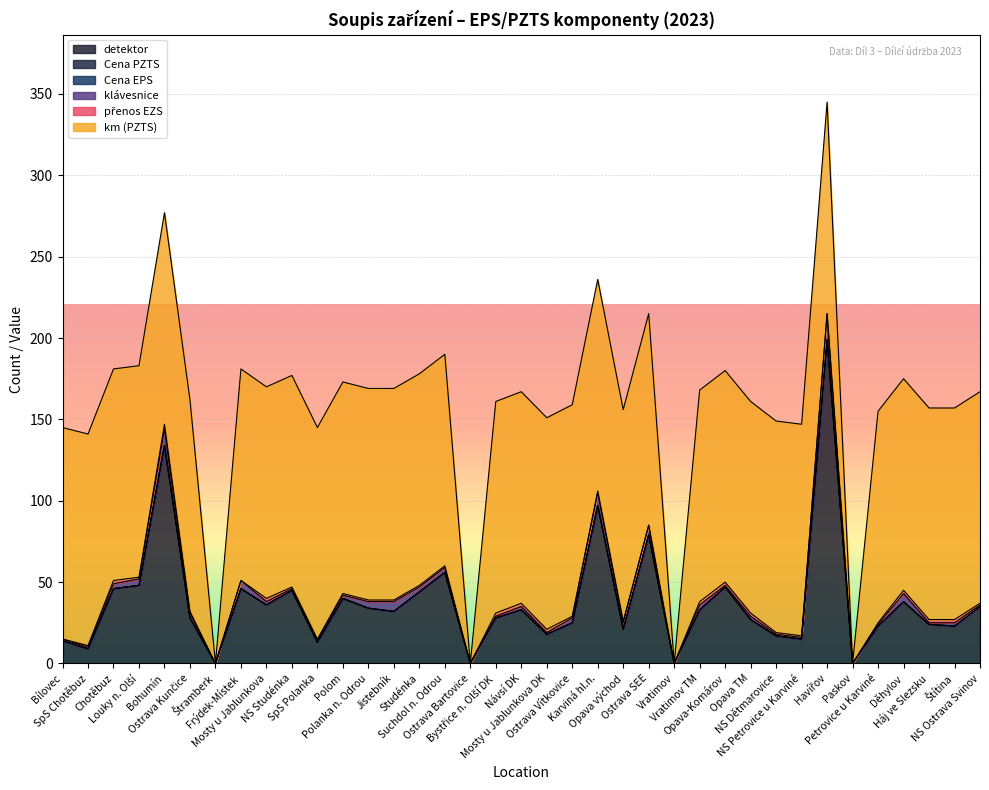

Reading left to right, list all the values displayed in this chart.

detektor: Bílovec=14	SpS Chotěbuz=9	Chotěbuz=46	Louky n. Olší=48	Bohumín=134	Ostrava Kunčice=28	Štramberk=0	Frýdek-Místek=46	Mosty u Jablunkova=36	NS Studénka=45	SpS Polanka=13	Polom=40	Polanka n. Odrou=34	Jistebník=32	Studénka=44	Suchdol n. Odrou=56	Ostrava Bartovice=0	Bystřice n. Olší DK=28	Návsí DK=33	Mosty u Jablunkova DK=18	Ostrava Vítkovice=25	Karviná hl.n.=97	Opava východ=21	Ostrava SEE=79	Vratimov=0	Vratimov TM=33	Opava-Komárov=47	Opava TM=27	NS Dětmarovice=17	NS Petrovice u Karviné=15	Havířov=199	Paskov=0	Petrovice u Karviné=23	Děhylov=38	Háj ve Slezsku=24	Štítina=23	NS Ostrava Svinov=35
Cena PZTS: Bílovec=0	SpS Chotěbuz=0	Chotěbuz=0	Louky n. Olší=0	Bohumín=0	Ostrava Kunčice=0	Štramberk=0	Frýdek-Místek=0	Mosty u Jablunkova=0	NS Studénka=0	SpS Polanka=0	Polom=0	Polanka n. Odrou=0	Jistebník=0	Studénka=0	Suchdol n. Odrou=0	Ostrava Bartovice=0	Bystřice n. Olší DK=0	Návsí DK=0	Mosty u Jablunkova DK=0	Ostrava Vítkovice=0	Karviná hl.n.=0	Opava východ=0	Ostrava SEE=0	Vratimov=0	Vratimov TM=0	Opava-Komárov=0	Opava TM=0	NS Dětmarovice=0	NS Petrovice u Karviné=0	Havířov=0	Paskov=0	Petrovice u Karviné=0	Děhylov=0	Háj ve Slezsku=0	Štítina=0	NS Ostrava Svinov=0
Cena EPS: Bílovec=0	SpS Chotěbuz=0	Chotěbuz=0	Louky n. Olší=0	Bohumín=0	Ostrava Kunčice=0	Štramberk=0	Frýdek-Místek=0	Mosty u Jablunkova=0	NS Studénka=0	SpS Polanka=0	Polom=0	Polanka n. Odrou=0	Jistebník=0	Studénka=0	Suchdol n. Odrou=0	Ostrava Bartovice=0	Bystřice n. Olší DK=0	Návsí DK=0	Mosty u Jablunkova DK=0	Ostrava Vítkovice=0	Karviná hl.n.=0	Opava východ=0	Ostrava SEE=0	Vratimov=0	Vratimov TM=0	Opava-Komárov=0	Opava TM=0	NS Dětmarovice=0	NS Petrovice u Karviné=0	Havířov=0	Paskov=0	Petrovice u Karviné=0	Děhylov=0	Háj ve Slezsku=0	Štítina=0	NS Ostrava Svinov=0
klávesnice: Bílovec=1	SpS Chotěbuz=1	Chotěbuz=3	Louky n. Olší=4	Bohumín=10	Ostrava Kunčice=3	Štramberk=0	Frýdek-Místek=5	Mosty u Jablunkova=2	NS Studénka=1	SpS Polanka=1	Polom=2	Polanka n. Odrou=4	Jistebník=6	Studénka=3	Suchdol n. Odrou=3	Ostrava Bartovice=0	Bystřice n. Olší DK=1	Návsí DK=2	Mosty u Jablunkova DK=1	Ostrava Vítkovice=3	Karviná hl.n.=8	Opava východ=4	Ostrava SEE=6	Vratimov=0	Vratimov TM=3	Opava-Komárov=1	Opava TM=2	NS Dětmarovice=1	NS Petrovice u Karviné=1	Havířov=16	Paskov=0	Petrovice u Karviné=1	Děhylov=5	Háj ve Slezsku=1	Štítina=2	NS Ostrava Svinov=1
přenos EZS: Bílovec=0	SpS Chotěbuz=1	Chotěbuz=2	Louky n. Olší=1	Bohumín=3	Ostrava Kunčice=1	Štramberk=0	Frýdek-Místek=0	Mosty u Jablunkova=2	NS Studénka=1	SpS Polanka=1	Polom=1	Polanka n. Odrou=1	Jistebník=1	Studénka=1	Suchdol n. Odrou=1	Ostrava Bartovice=0	Bystřice n. Olší DK=2	Návsí DK=2	Mosty u Jablunkova DK=2	Ostrava Vítkovice=1	Karviná hl.n.=1	Opava východ=1	Ostrava SEE=0	Vratimov=0	Vratimov TM=2	Opava-Komárov=2	Opava TM=2	NS Dětmarovice=1	NS Petrovice u Karviné=1	Havířov=0	Paskov=0	Petrovice u Karviné=1	Děhylov=2	Háj ve Slezsku=2	Štítina=2	NS Ostrava Svinov=1
km (PZTS): Bílovec=130	SpS Chotěbuz=130	Chotěbuz=130	Louky n. Olší=130	Bohumín=130	Ostrava Kunčice=130	Štramberk=0	Frýdek-Místek=130	Mosty u Jablunkova=130	NS Studénka=130	SpS Polanka=130	Polom=130	Polanka n. Odrou=130	Jistebník=130	Studénka=130	Suchdol n. Odrou=130	Ostrava Bartovice=0	Bystřice n. Olší DK=130	Návsí DK=130	Mosty u Jablunkova DK=130	Ostrava Vítkovice=130	Karviná hl.n.=130	Opava východ=130	Ostrava SEE=130	Vratimov=0	Vratimov TM=130	Opava-Komárov=130	Opava TM=130	NS Dětmarovice=130	NS Petrovice u Karviné=130	Havířov=130	Paskov=0	Petrovice u Karviné=130	Děhylov=130	Háj ve Slezsku=130	Štítina=130	NS Ostrava Svinov=130